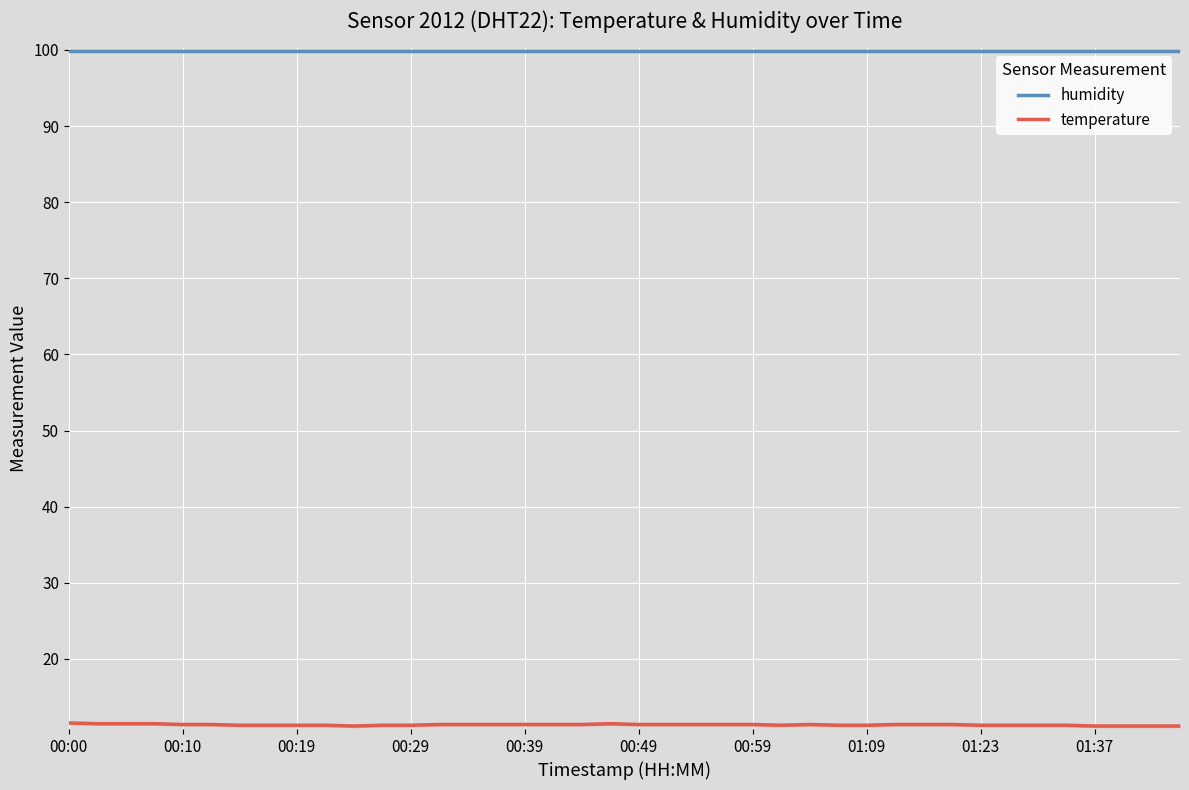

What is the value of the humidity point at the 21st from the left?

99.9